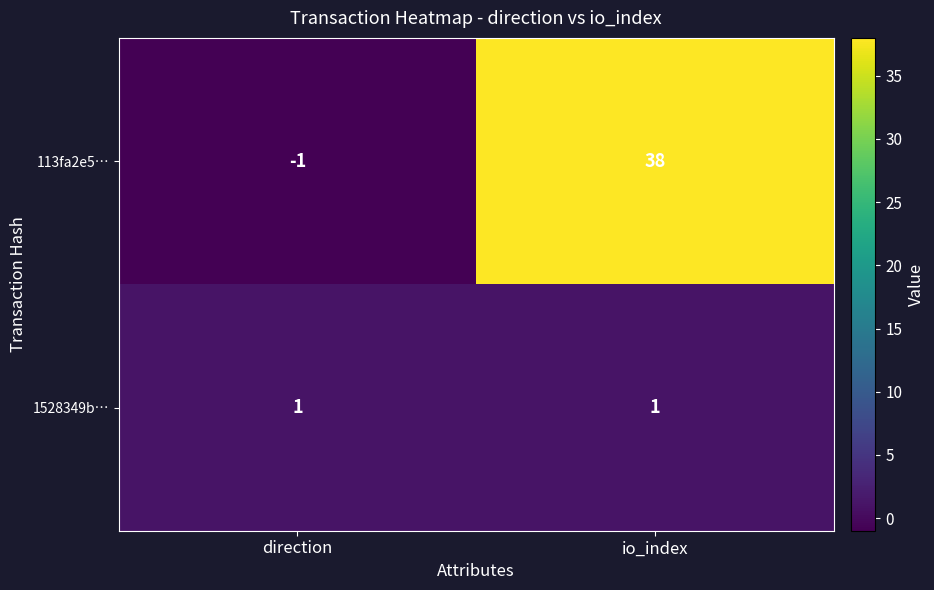

What is the difference between the 113fa2e5… values at io_index and direction?

39